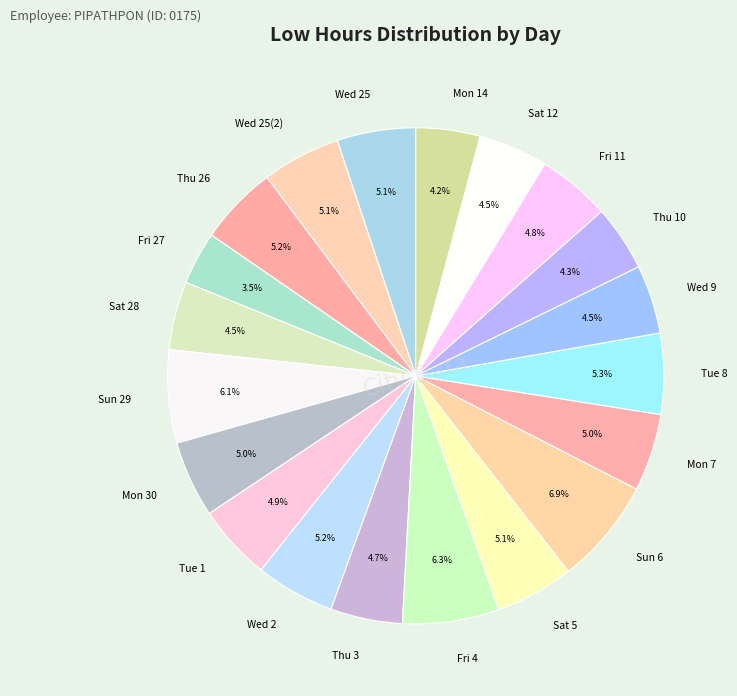

True or false: Wed 2 accounts for 17% of the total.

False